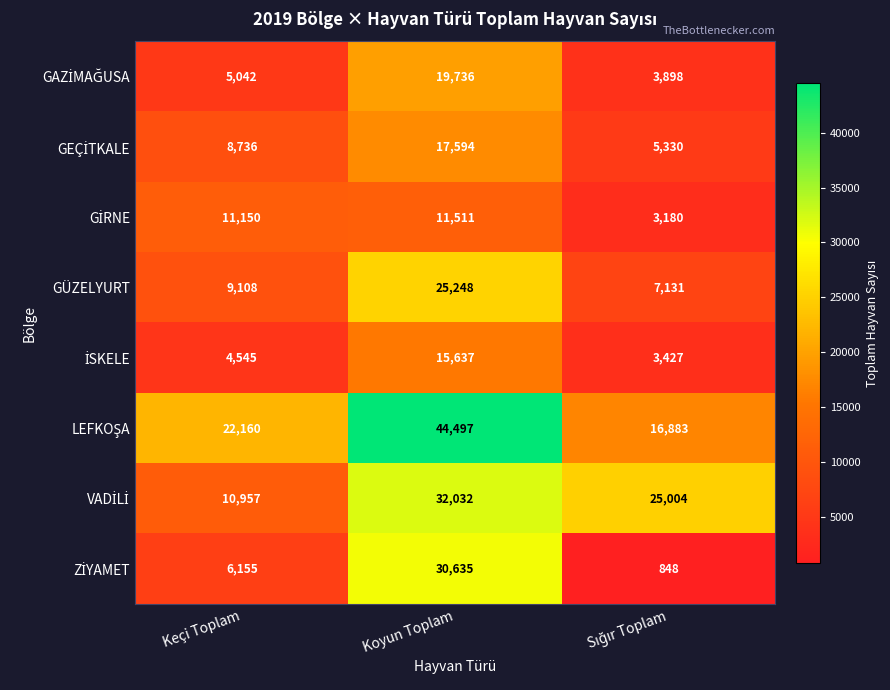

What is the difference between the GÜZELYURT values at Keçi Toplam and Koyun Toplam?

16140